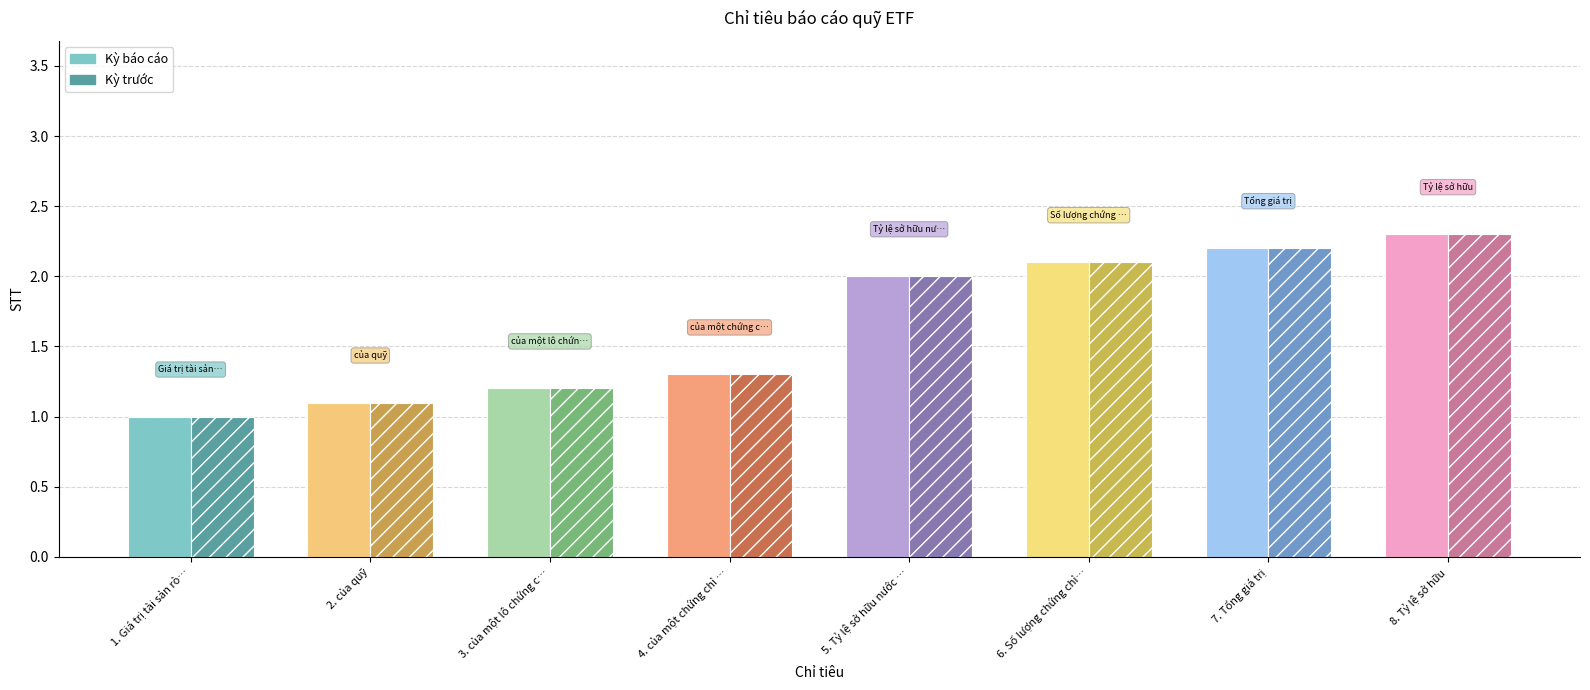

Is it true that Kỳ báo cáo equals 1.0 at Giá trị tài sản ròng?

True